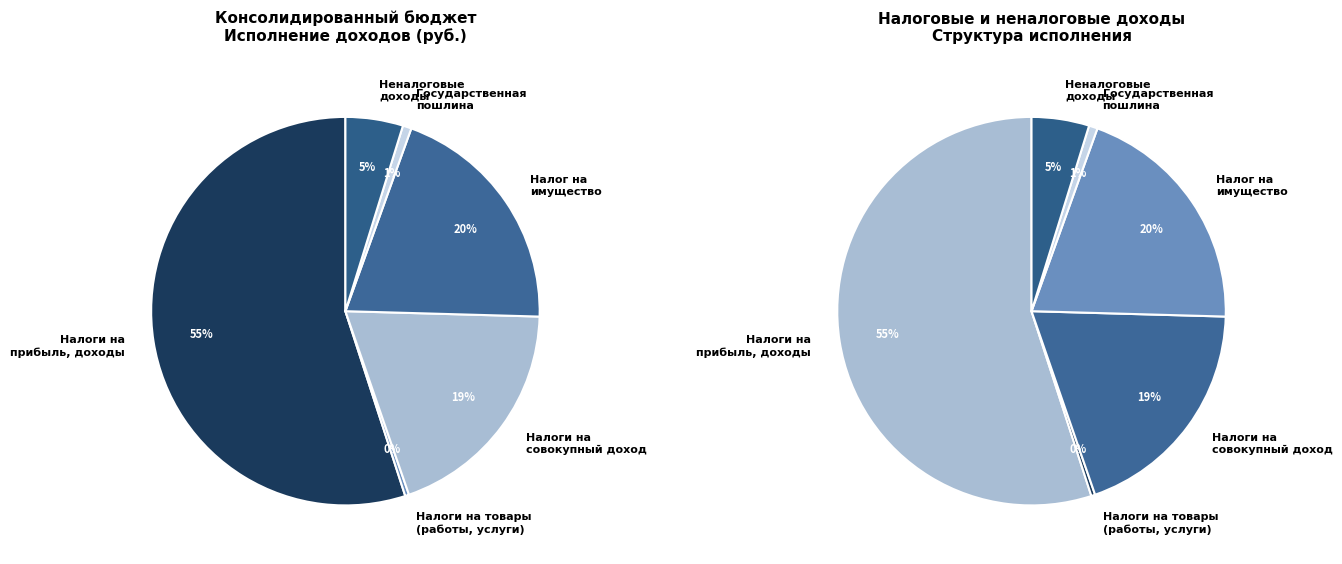

To the nearest percent, what portion does Государственная пошлина represent?

1%